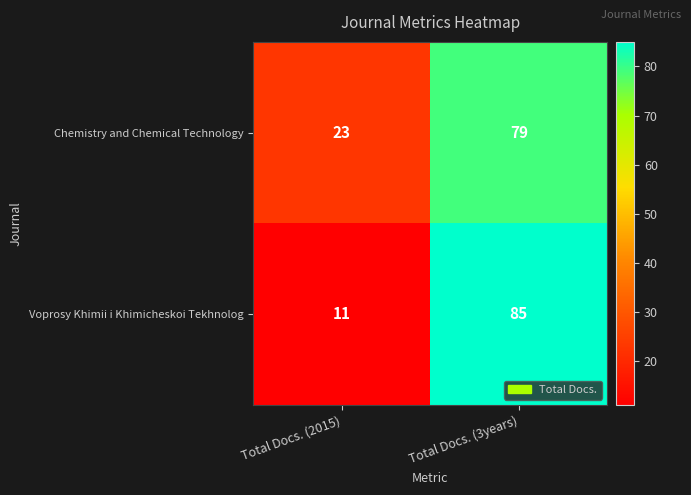

True or false: Voprosy Khimii i Khimicheskoi Tekhnolog has a value of 50 at Total Docs. (3years).

False